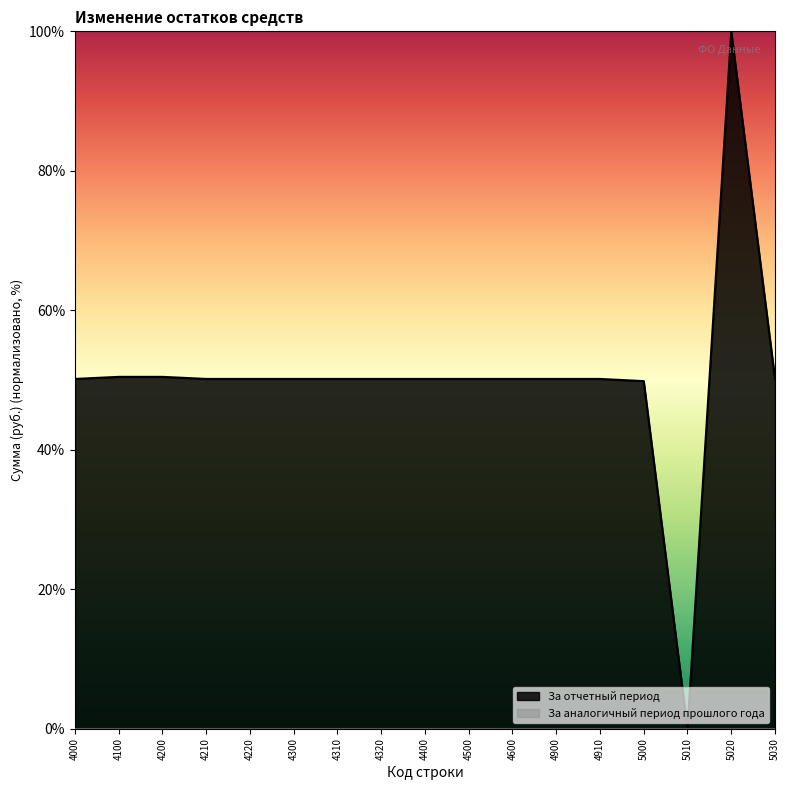

How many values exceed 50?

15